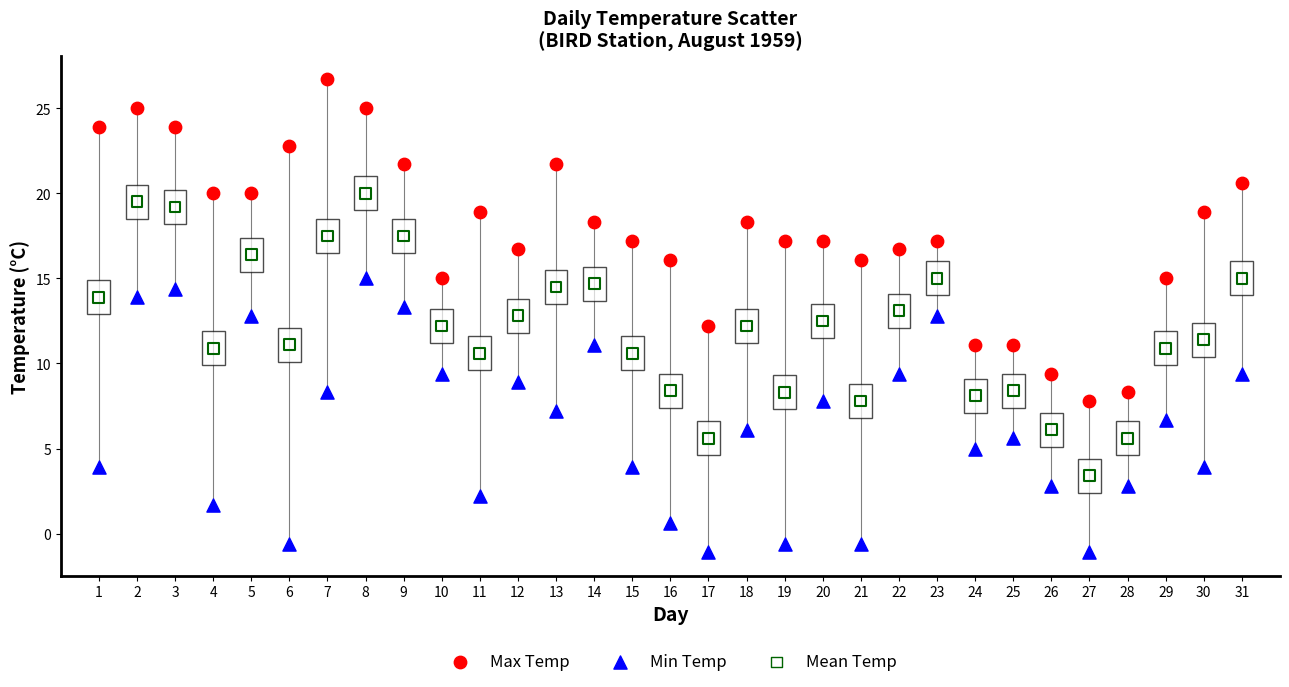

What are all the series names shown in the legend?

Max Temp, Min Temp, Mean Temp